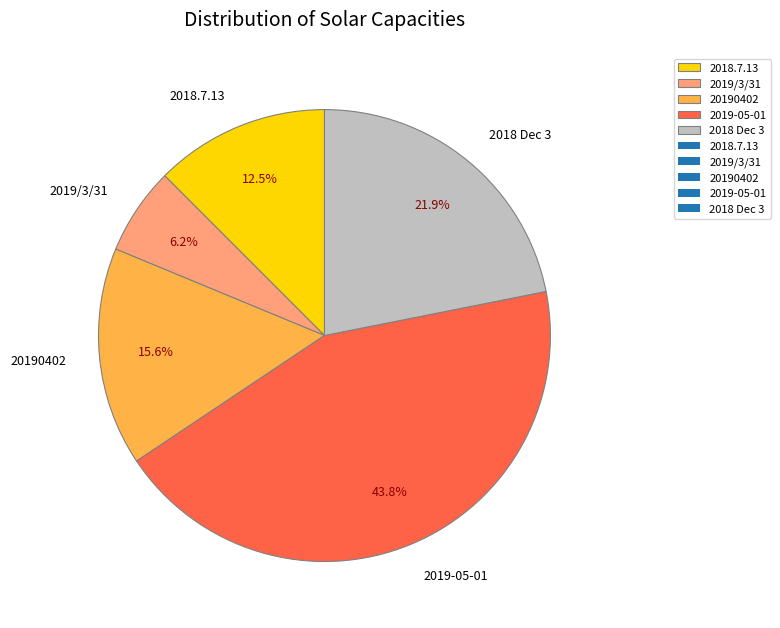

What portion of the pie excludes 20190402?

84.4%